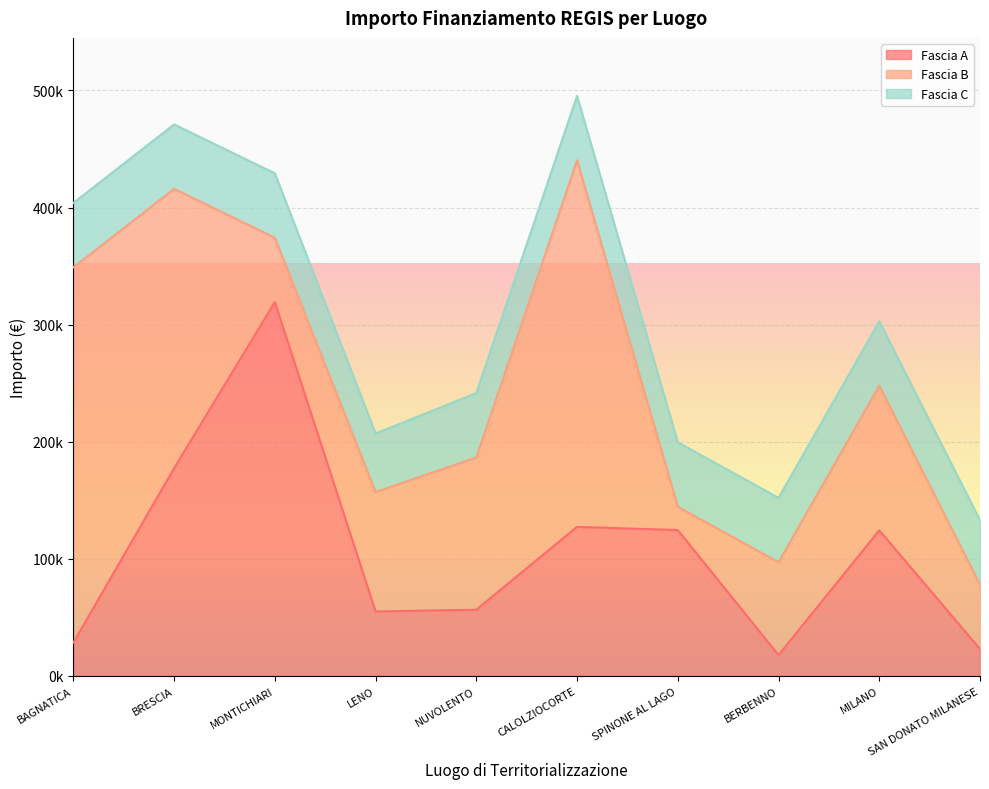

At which category is the sum across all series the highest?

CALOLZIOCORTE